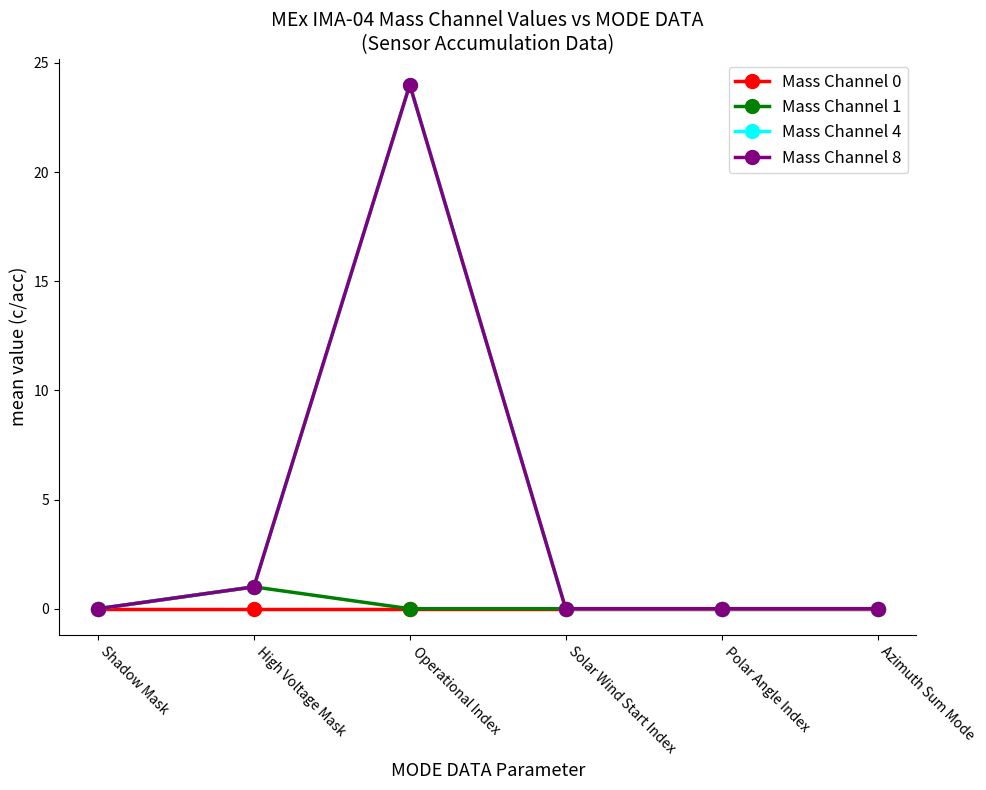

Is this an area chart (filled region under the line)?

No